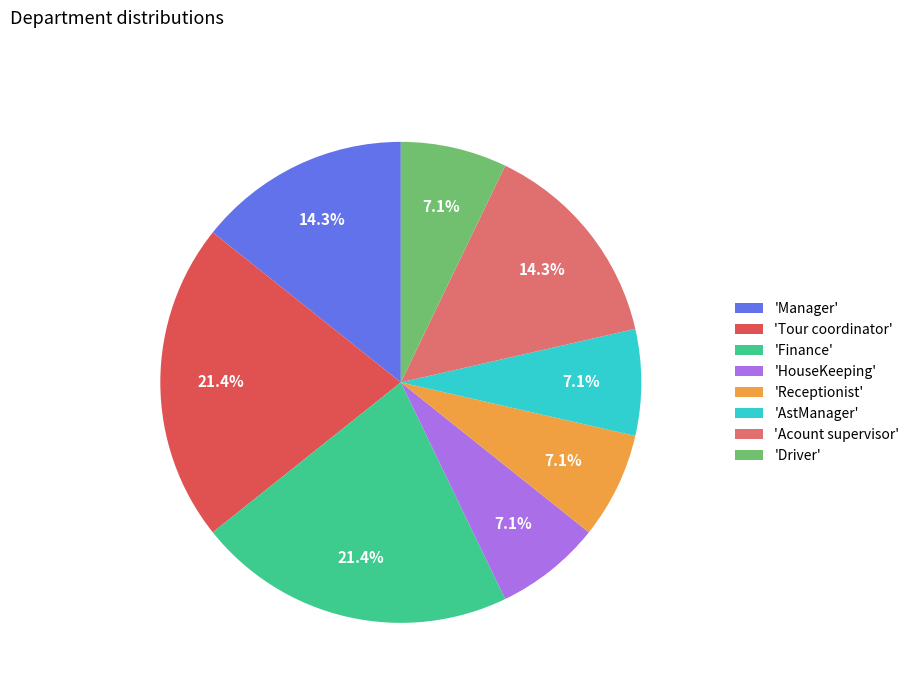

How many slices are in this pie chart?

8